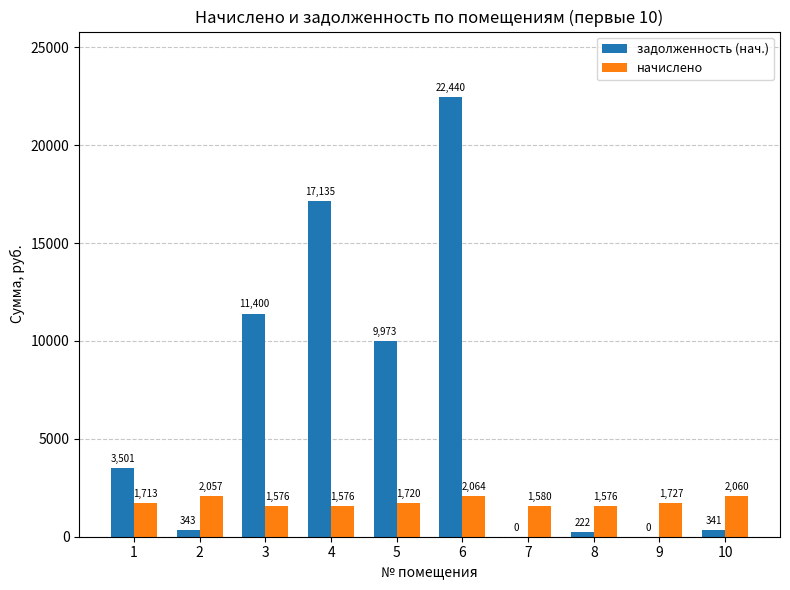

At which category is the sum across all series the highest?

6